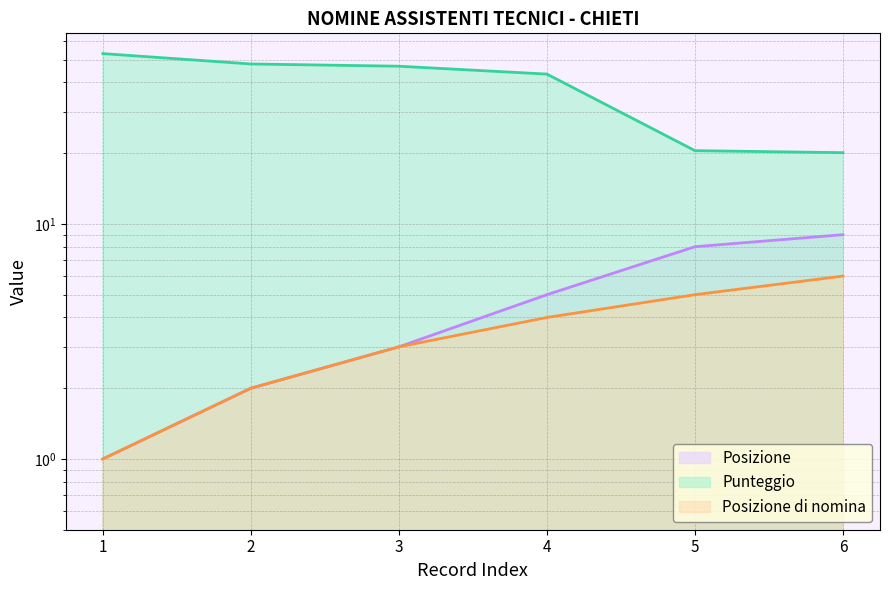

How many data points in Posizione are above 5?

2